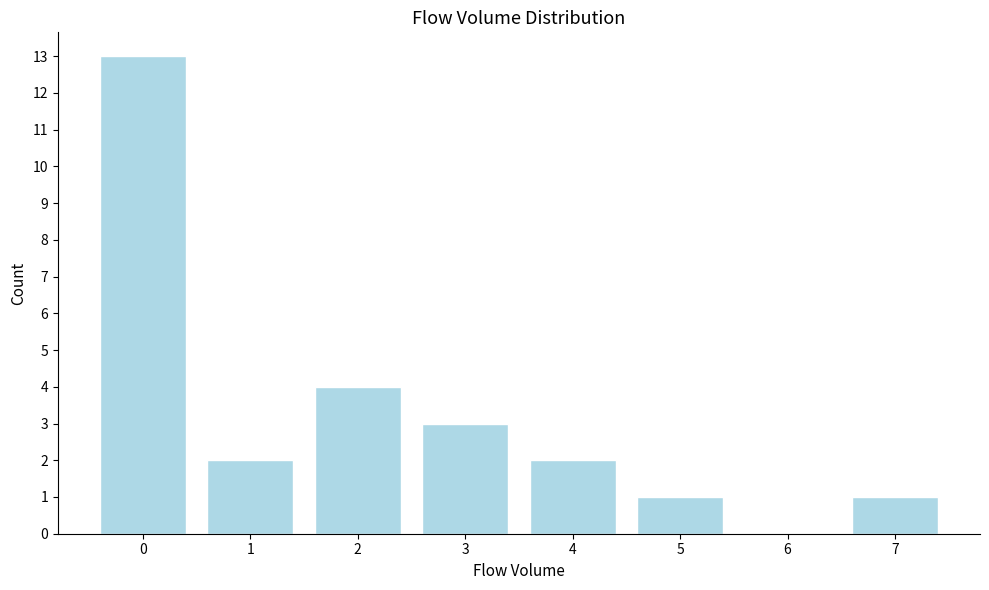

What is the ratio of the value at 2 to the value at 7?

4.0